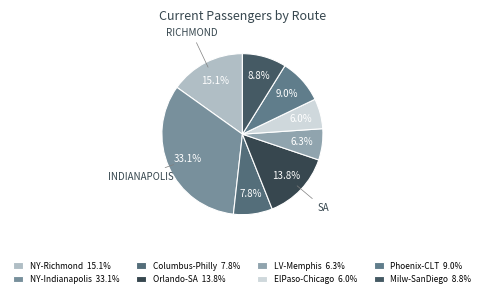

Is there any slice that represents more than half of the pie?

No